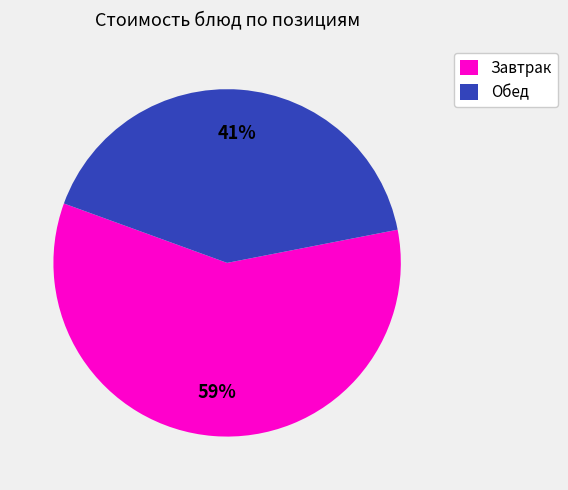

Which slice is the smallest?

Обед